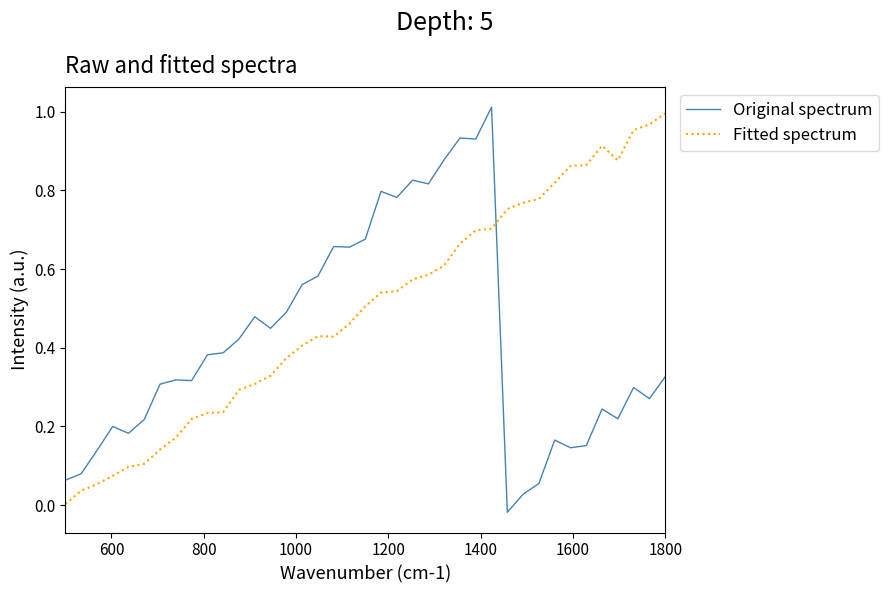

How many times do Original spectrum and Fitted spectrum cross each other?

1